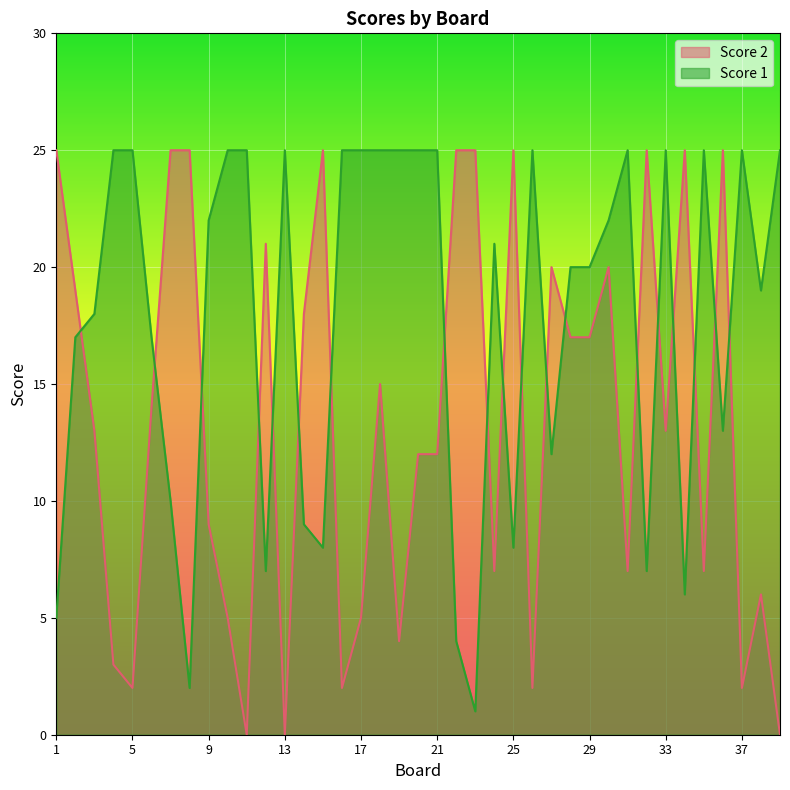

Reading left to right, what are all the values shown in this chart?

Score 2: 25	19	13	3	2	14	25	25	9	5	0	21	0	18	25	2	5	15	4	12	12	25	25	7	25	2	20	17	17	20	7	25	13	25	7	25	2	6	0
Score 1: 5	17	18	25	25	17	10	2	22	25	25	7	25	9	8	25	25	25	25	25	25	4	1	21	8	25	12	20	20	22	25	7	25	6	25	13	25	19	25